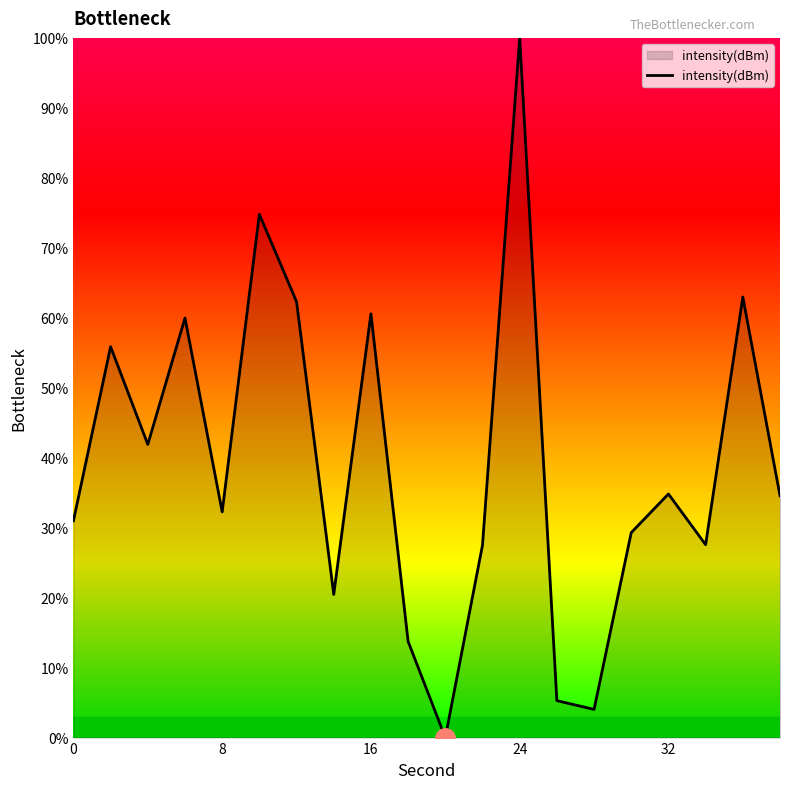

What is the difference between the maximum and minimum values?

100.0